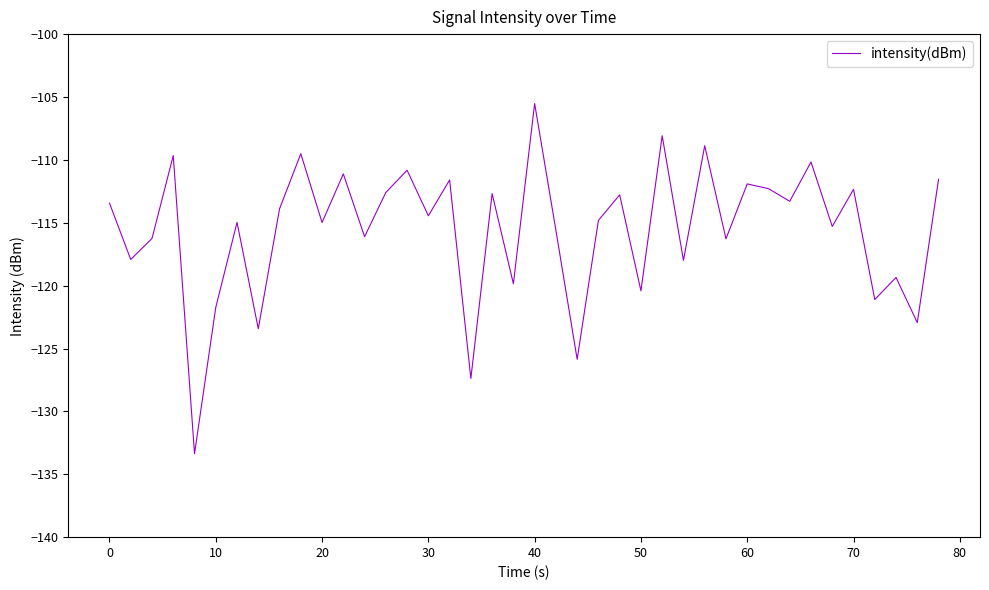

What is the greatest value displayed?

-105.5